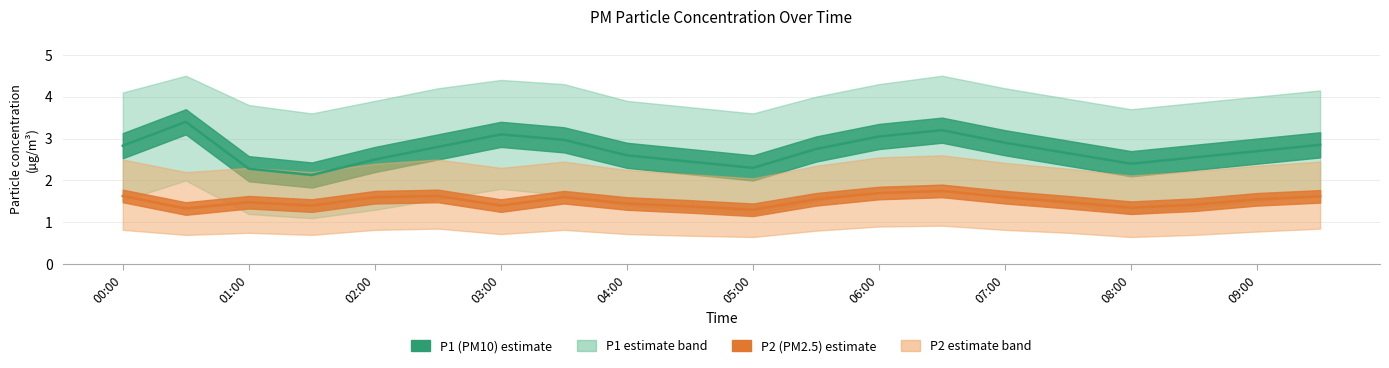

What is the difference between the second highest and minimum values in the P2_lower series?

0.2